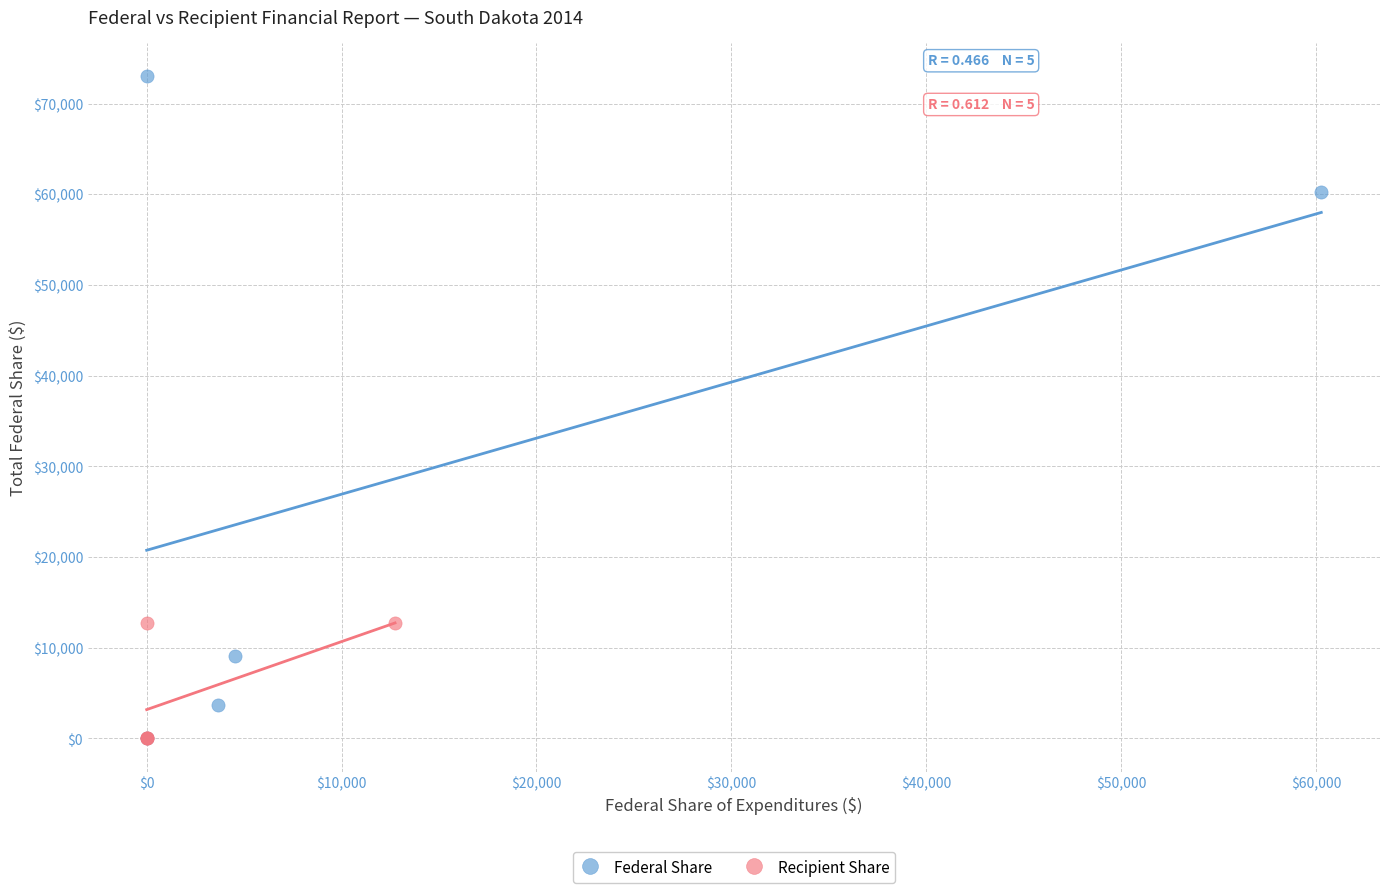

Which series has the largest Y range (max minus min)?

Federal Share